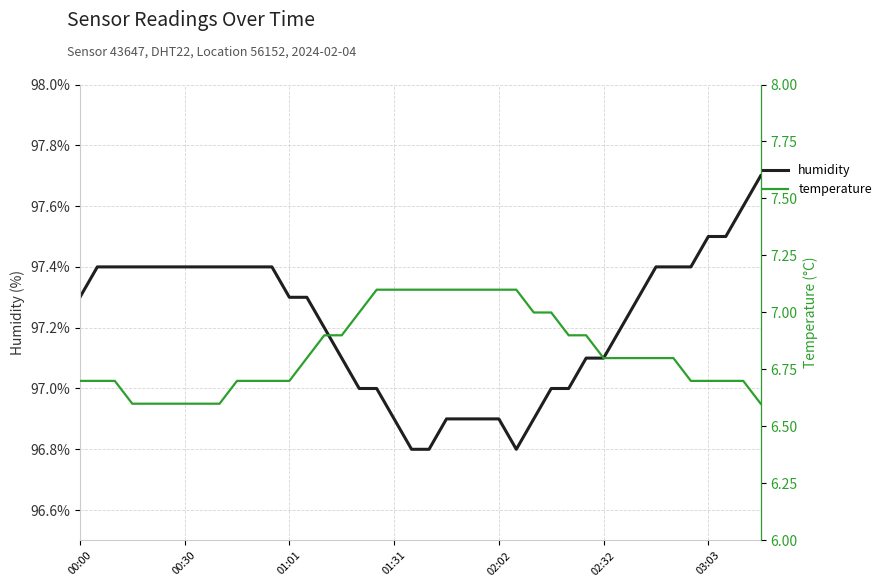

What is the value of the humidity point at the 13th from the left?

97.3